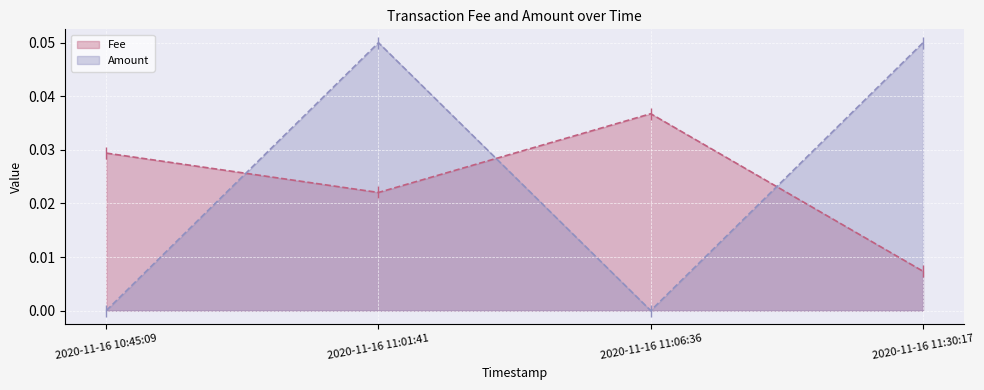

Count the Fee (line) values in the range 0 to 1.

4